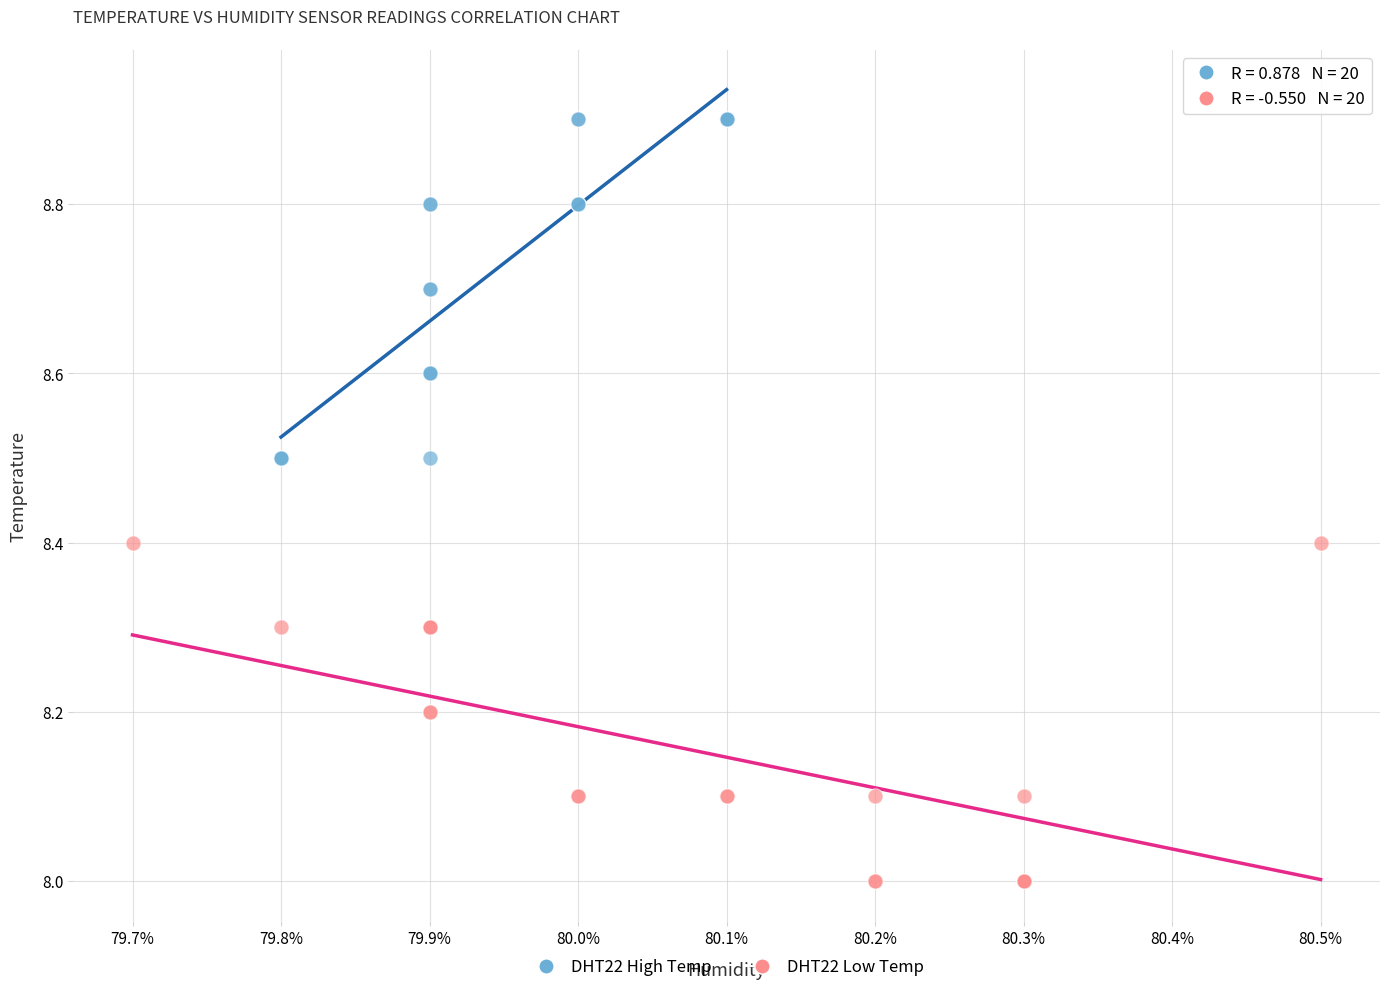

Which series contains the highest Y value?

DHT22 High Temp